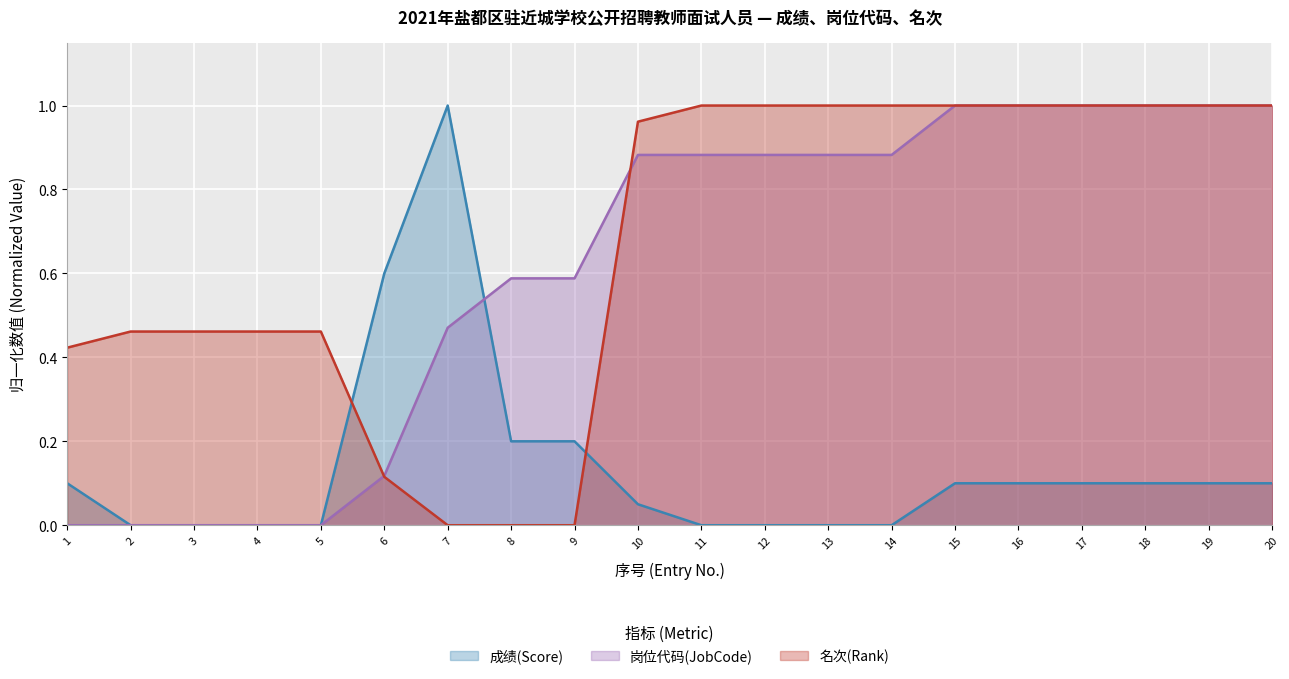

Which series has the largest total across all categories?

名次(Rank)